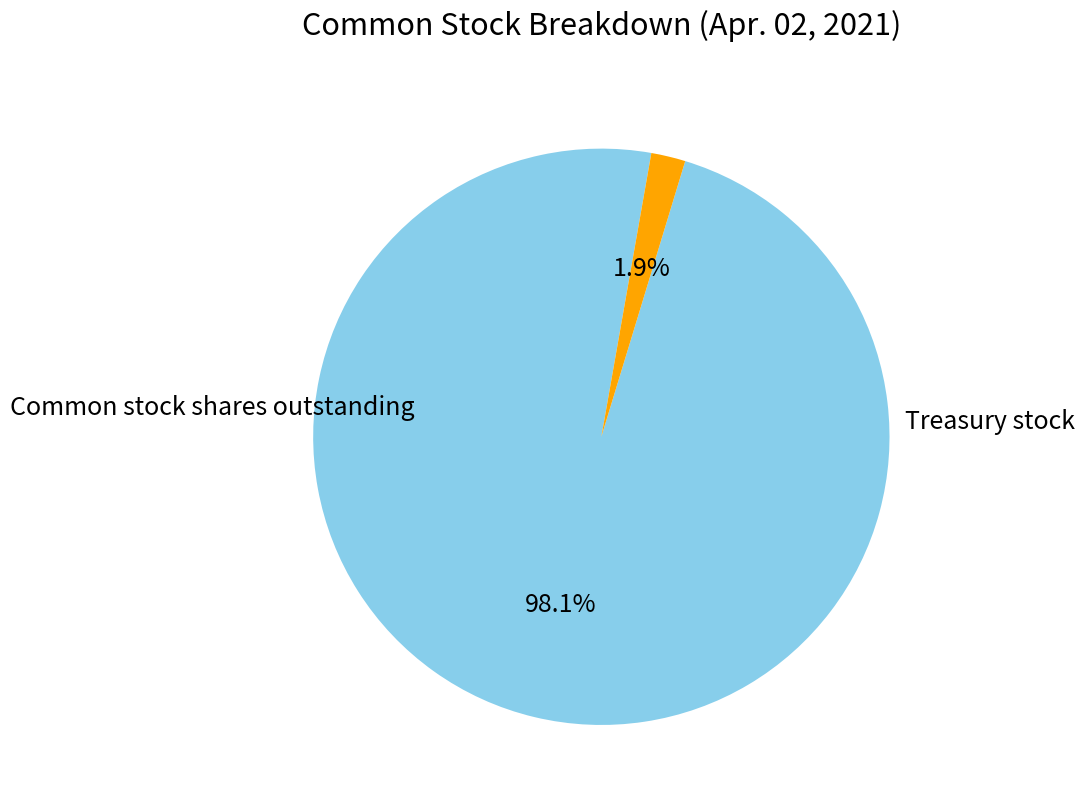

Is there a majority slice in this chart?

Yes